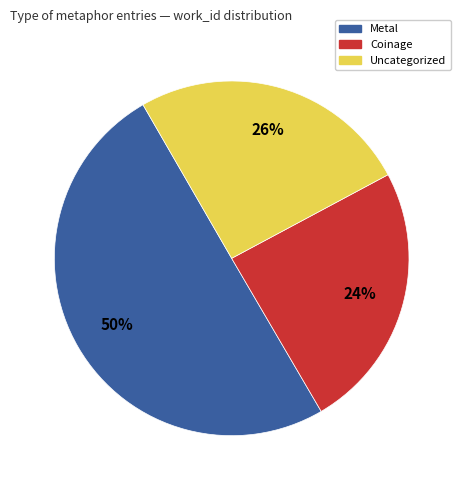

Between Metal and Coinage, which is larger?

Metal